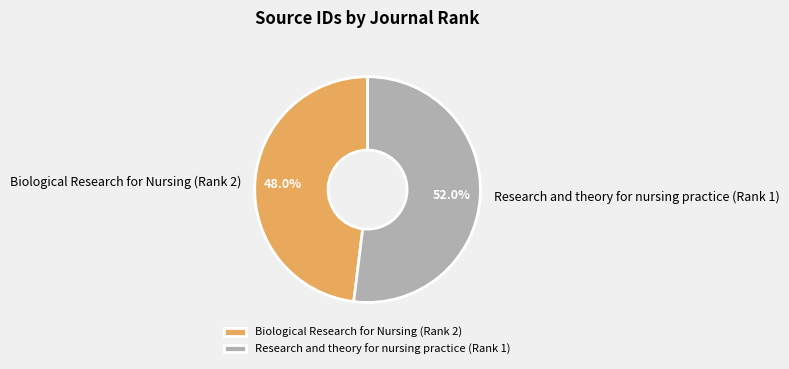

To the nearest percent, what is the combined percentage of Research and theory for nursing practice (Rank 1) and Biological Research for Nursing (Rank 2)?

100%